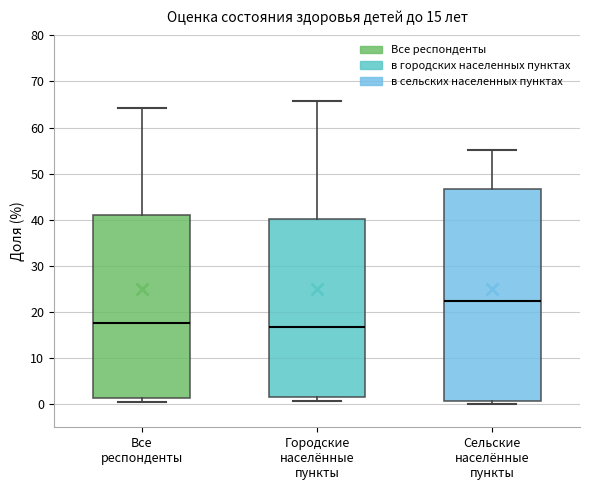

Comparing the boxes themselves (not the whiskers), which one is the tallest?

Сельские населённые пункты